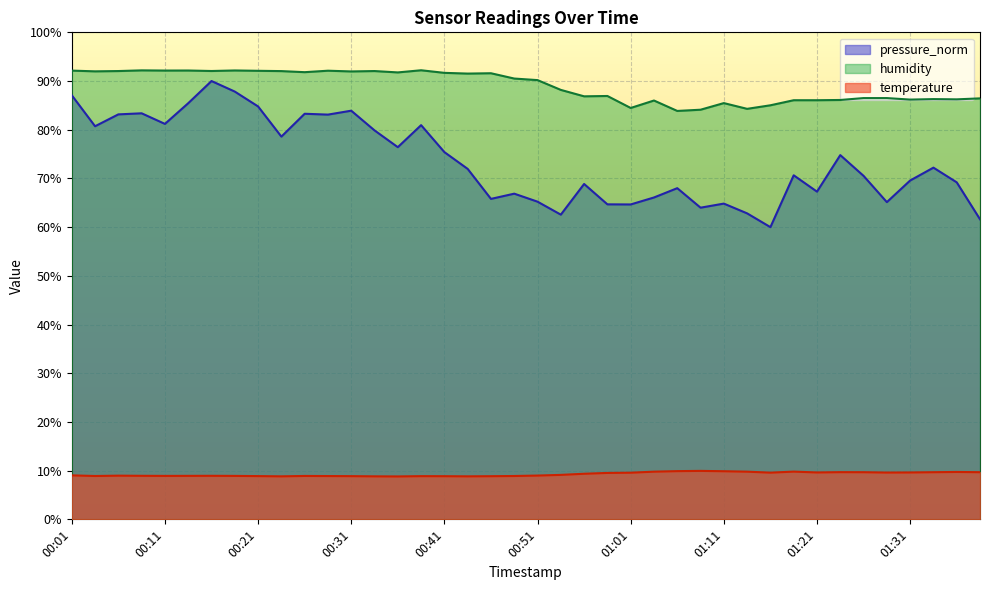

In humidity, how many points are lower than both neighbors (excluding endpoints)?

13